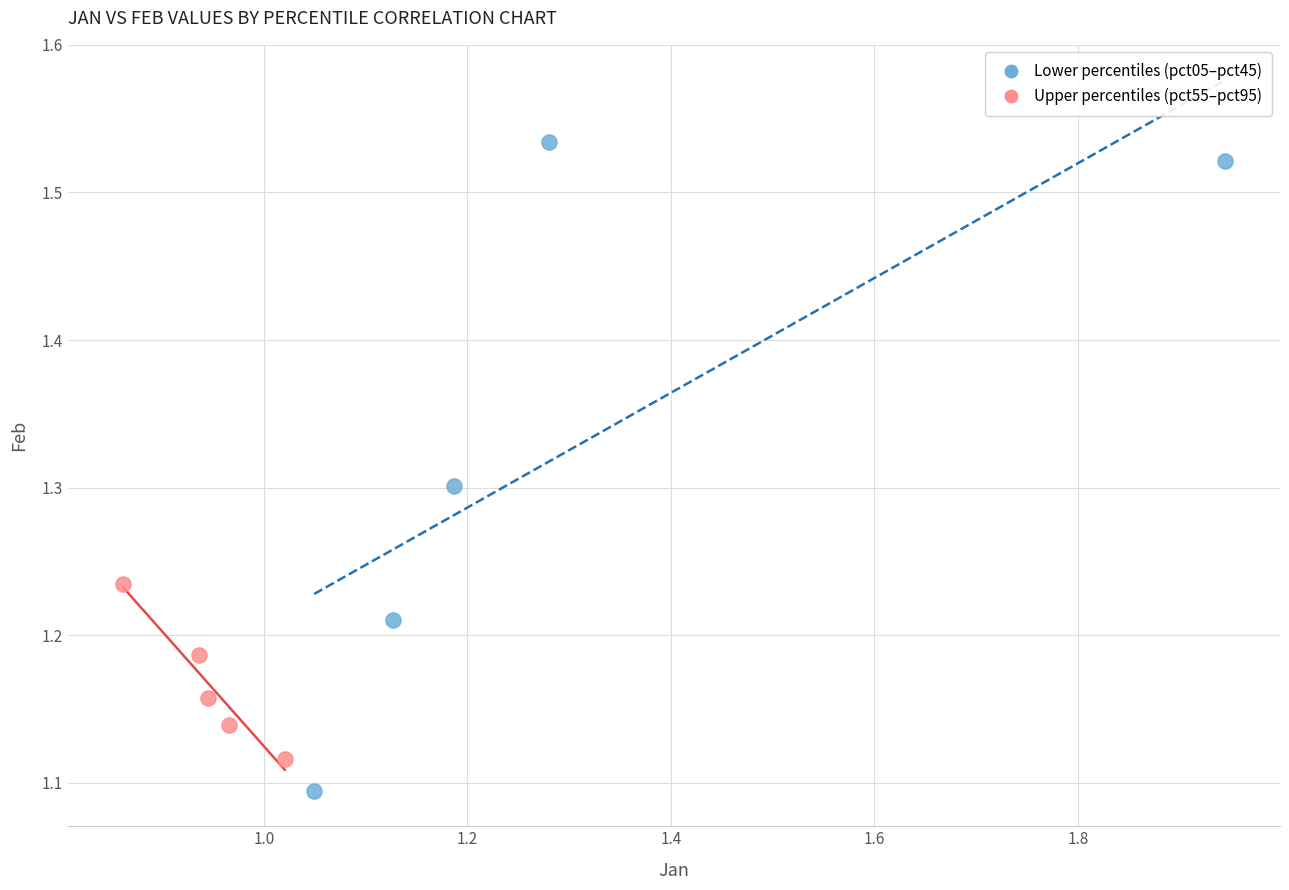

Which series has the largest Y range (max minus min)?

Lower percentiles (pct05–pct45)